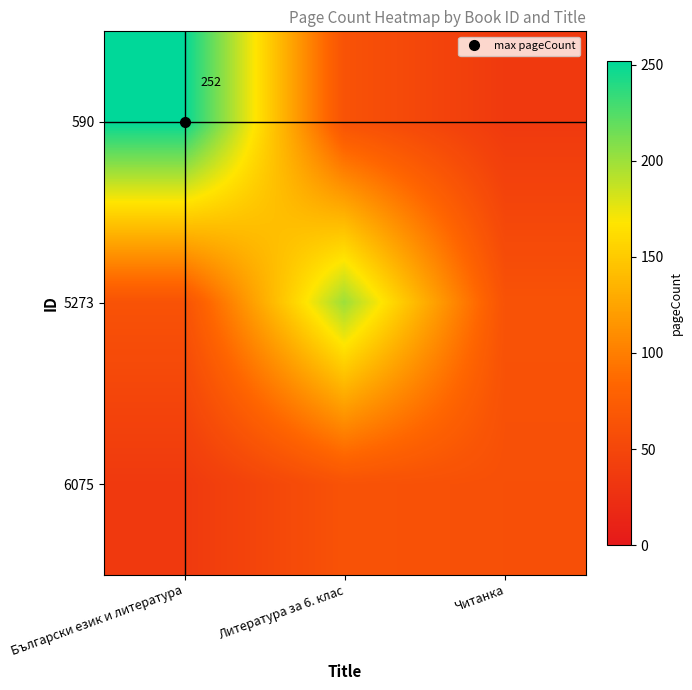

What is the total value across all series at Български език и литература?

351